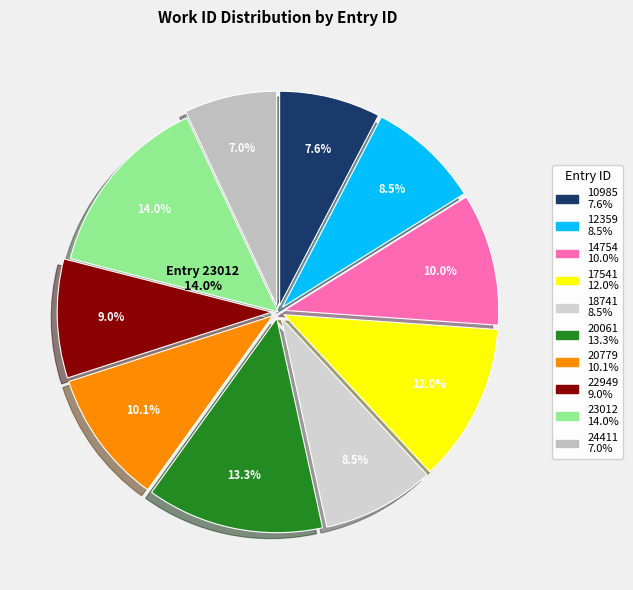

Between 20061 and 20779, which is larger?

20061